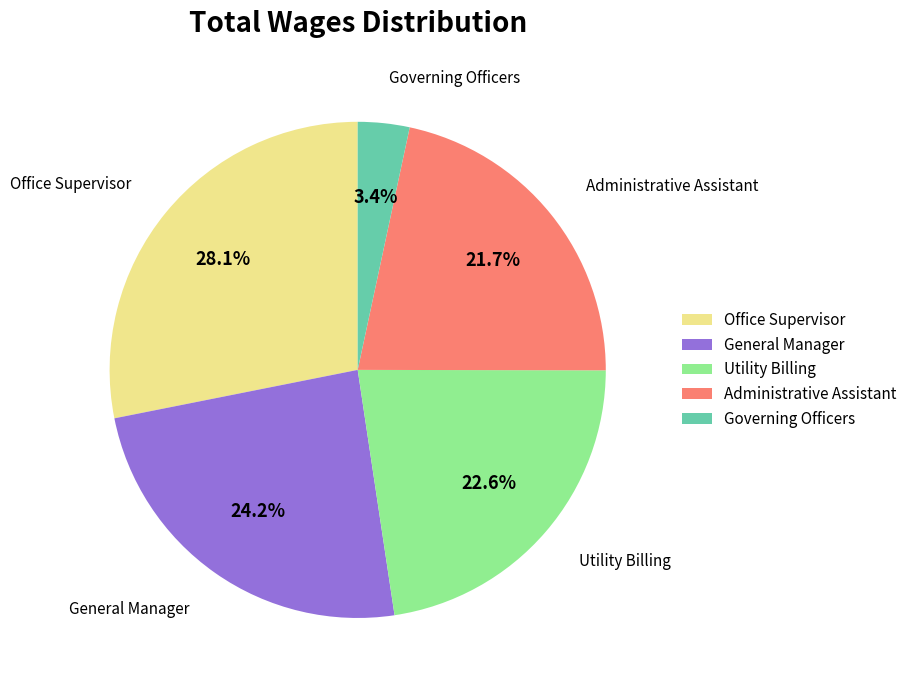

Approximately how many times larger is the value at Office Supervisor compared to Administrative Assistant?

1.3